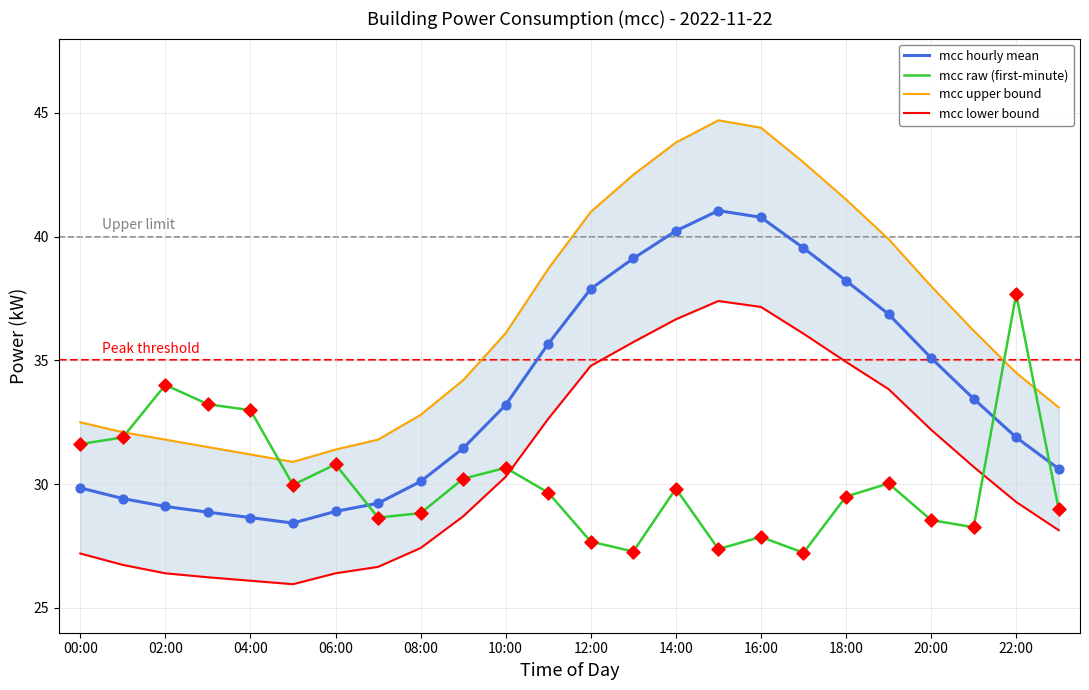

What are all the series names shown in the legend?

mcc hourly mean, mcc raw (first-minute), mcc upper bound, mcc lower bound